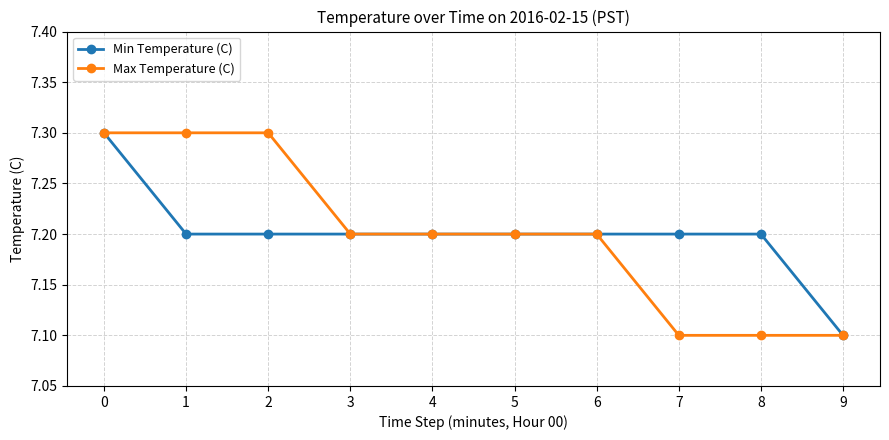

The value of Min Temperature (C) at 1 is 7.2. True or false?

True